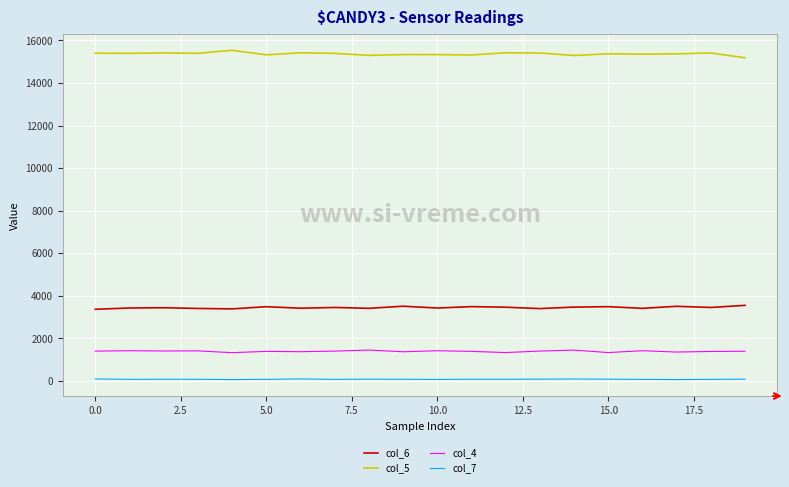

List the series in order of their peak value, highest first.

col_5, col_6, col_4, col_7